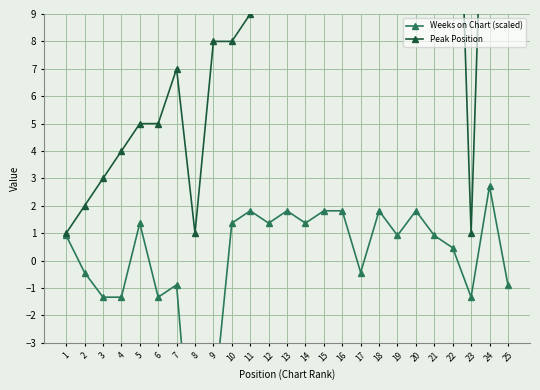

Is the value of Peak Position at 5 greater than the value of Weeks on Chart (scaled) at 22?

Yes